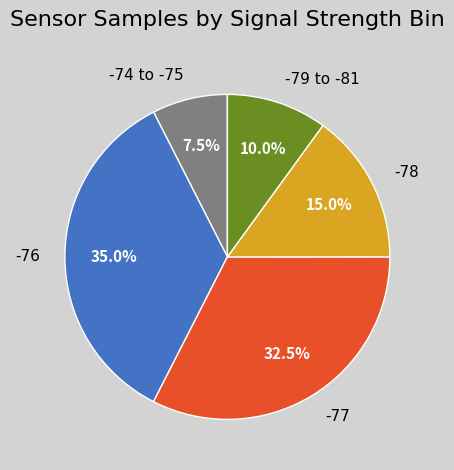

To the nearest percent, what is the average slice percentage?

20%